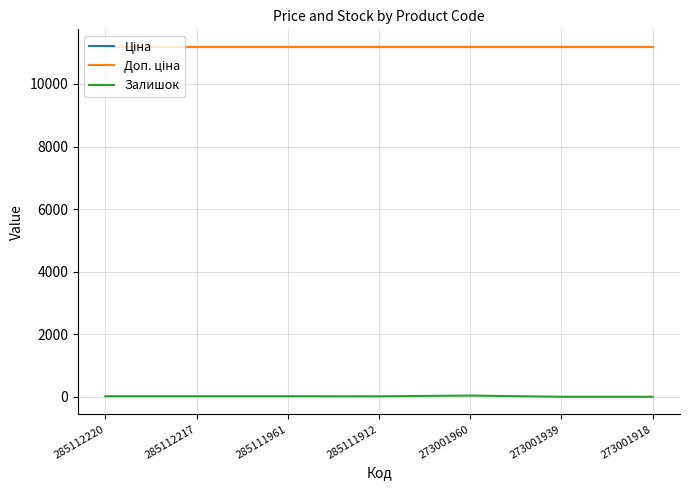

Reading left to right, transcribe all the data shown in this chart.

Ціна: 285112220=11188.2	285112217=11188.2	285111961=11188.2	285111912=11188.2	273001960=11188.2	273001939=11188.2	273001918=11188.2
Доп. ціна: 285112220=11188.2	285112217=11188.2	285111961=11188.2	285111912=11188.2	273001960=11188.2	273001939=11188.2	273001918=11188.2
Залишок: 285112220=17.0	285112217=17.0	285111961=17.0	285111912=15.0	273001960=38.0	273001939=0.0	273001918=0.0